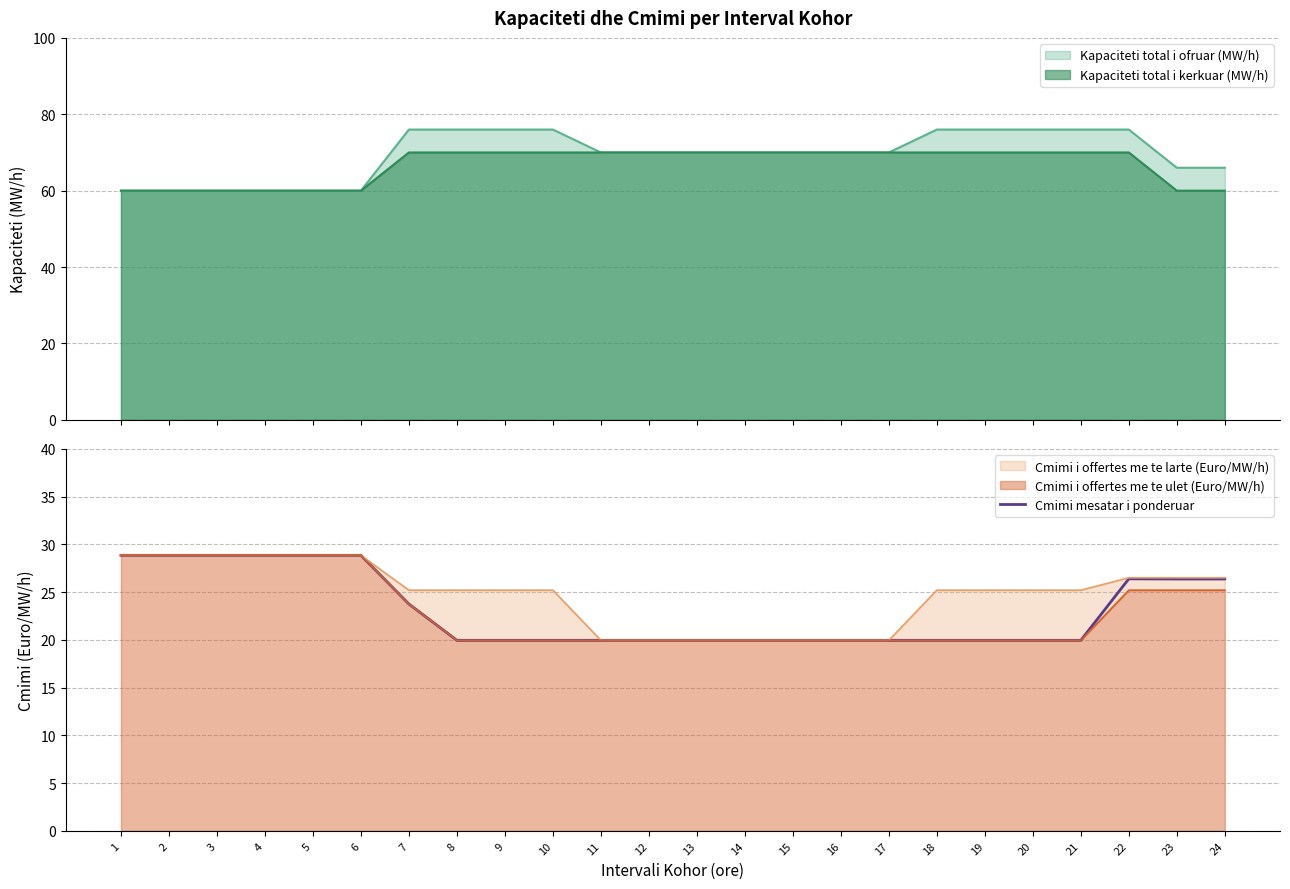

Reading right to left, what are all the values shown in this chart?

26.4	26.4	26.4	19.9	19.9	19.9	19.9	19.9	19.9	19.9	19.9	19.9	19.9	19.9	19.9	19.9	19.9	23.8	28.9	28.9	28.9	28.9	28.9	28.9